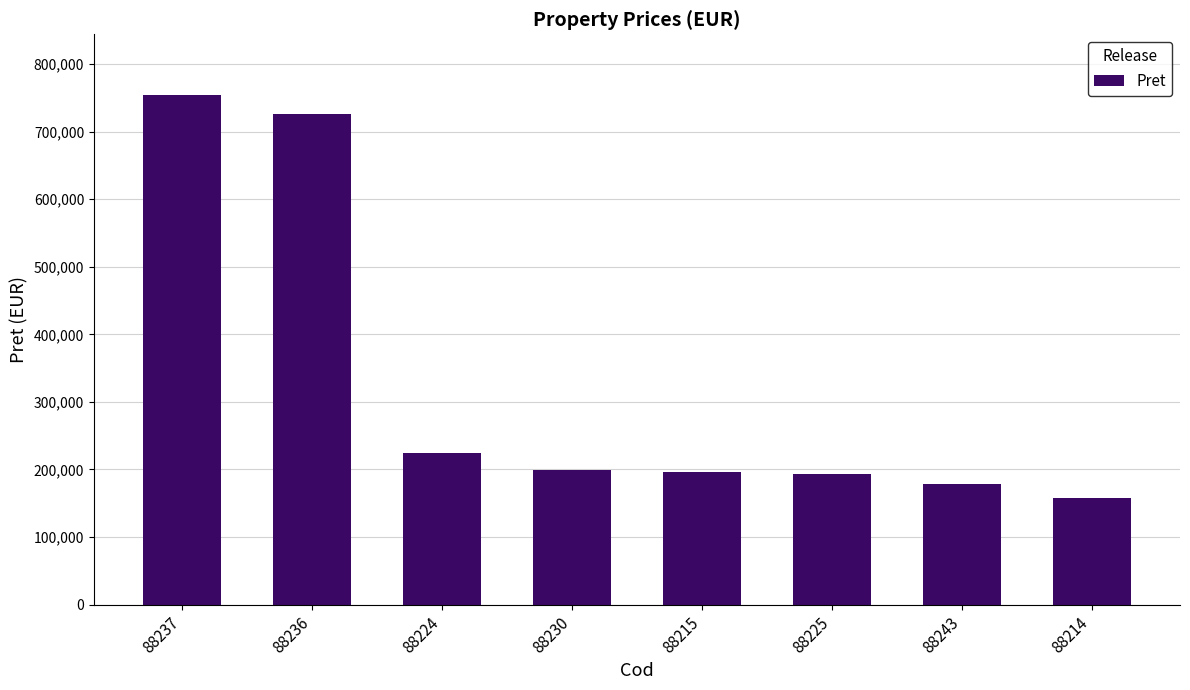

What position from the right is 88236?

7